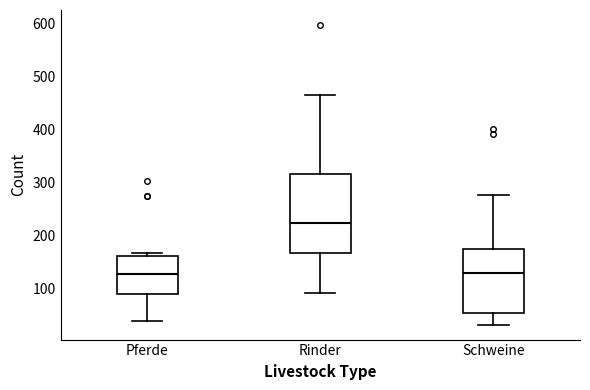

Where does the median line of the box for Rinder sit on the y-axis? The values are not printed on the chart, so give them approximately, as read against the axis.

220